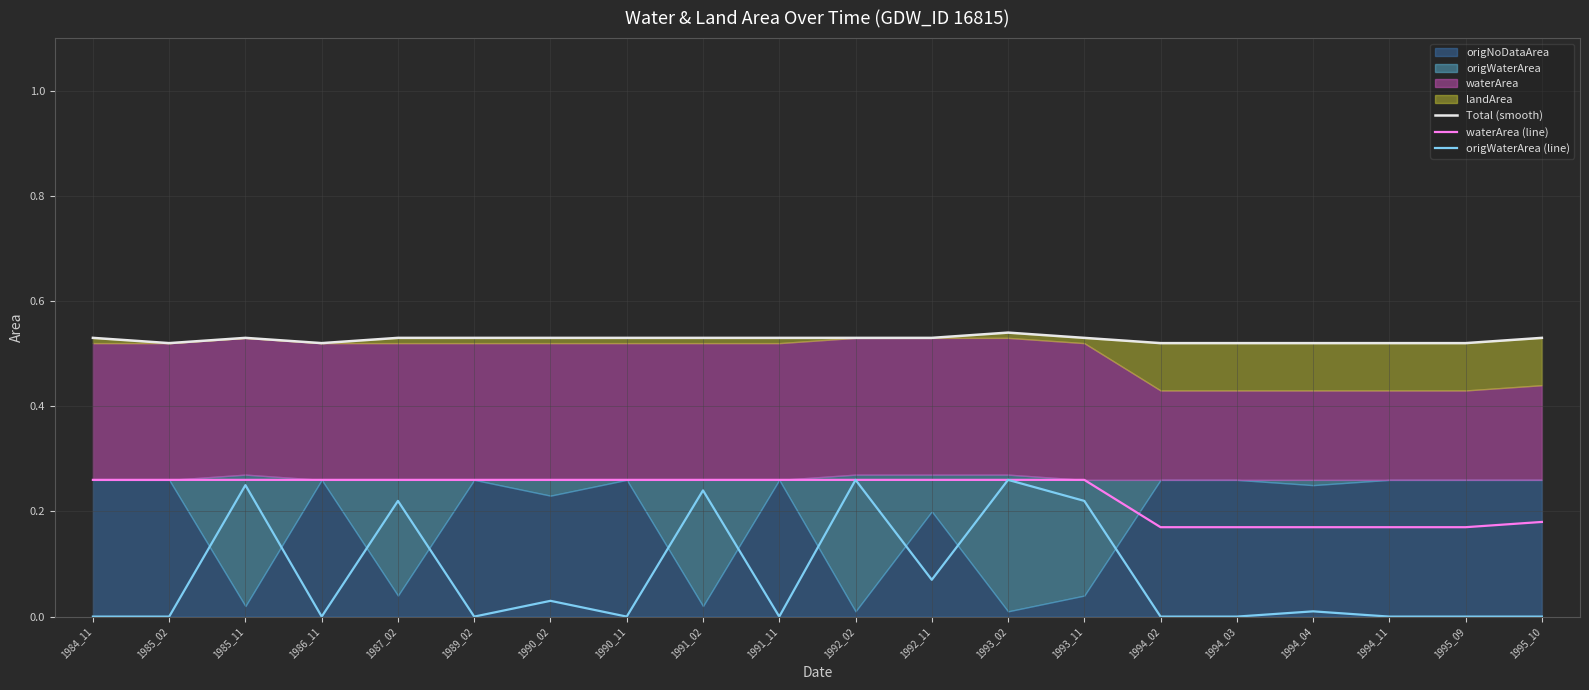

At which category is the sum across all series the highest?

1993_02